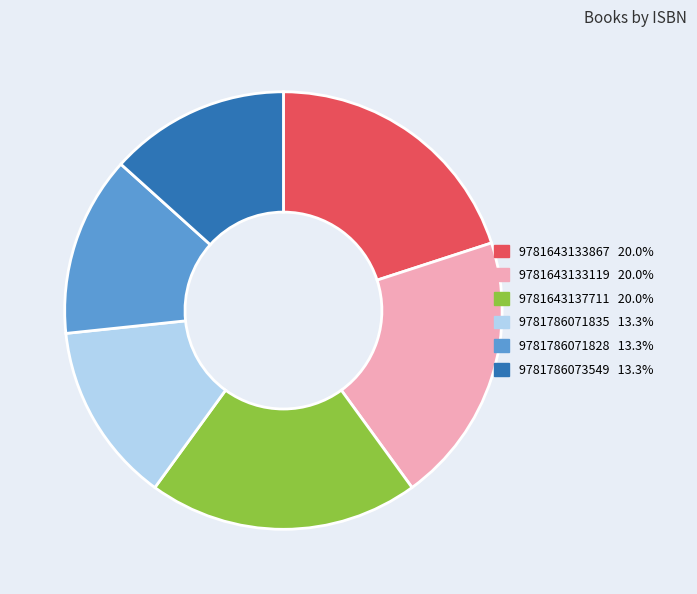

Does 9781786071835 account for over 50% of the chart?

No